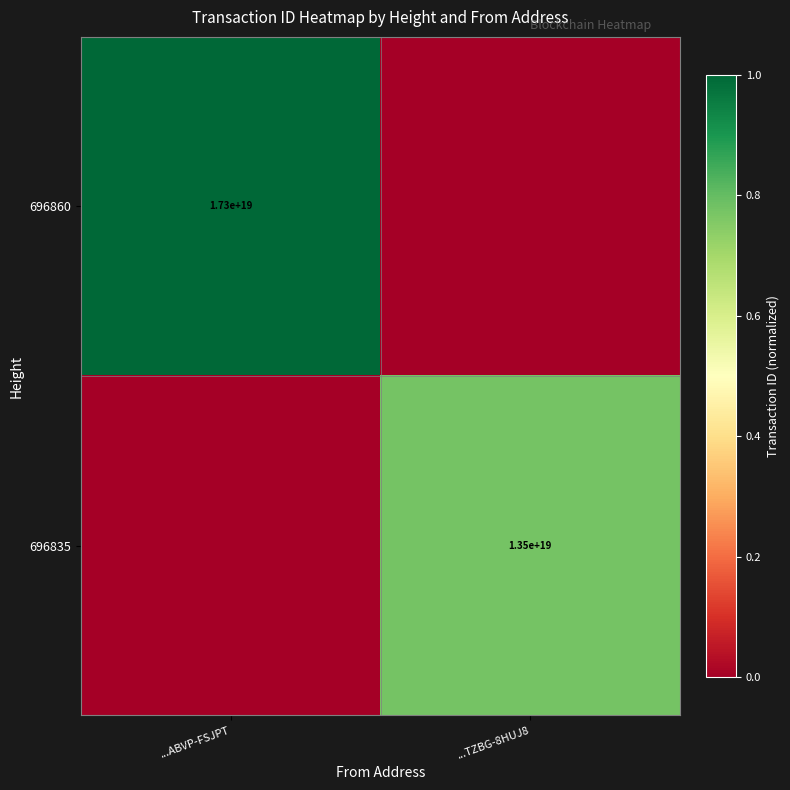

True or false: 696860 has a value of 27066725981062938624 at ...ABVP-FSJPT.

False